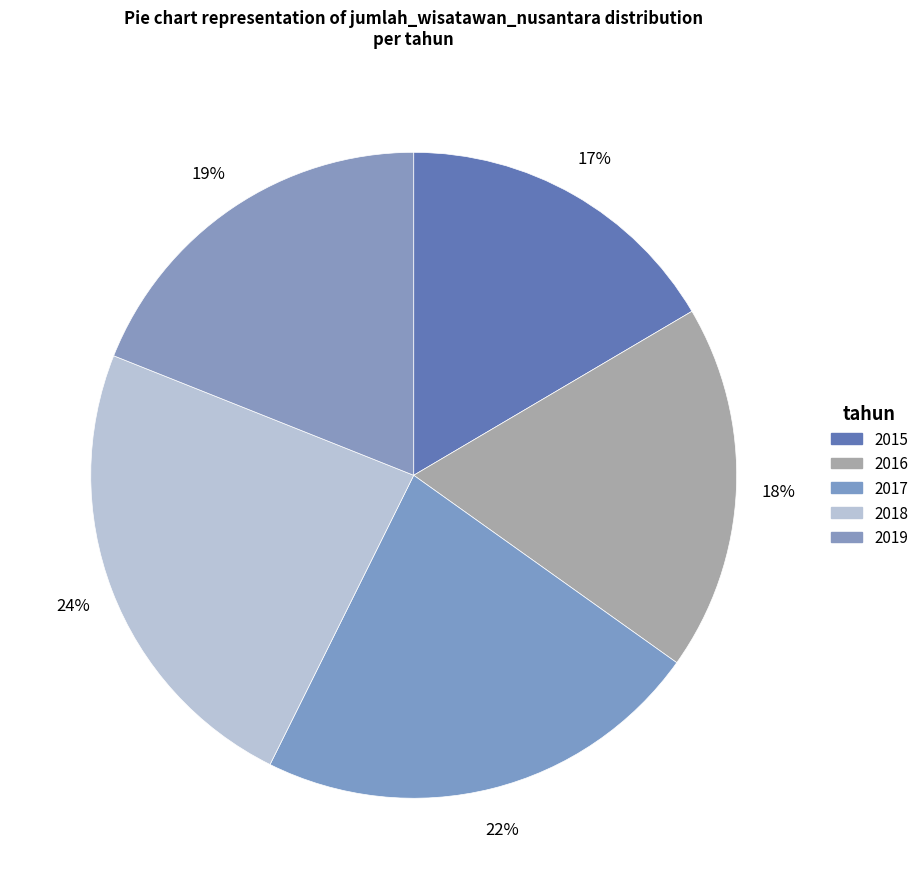

How many segments does this pie chart have?

5